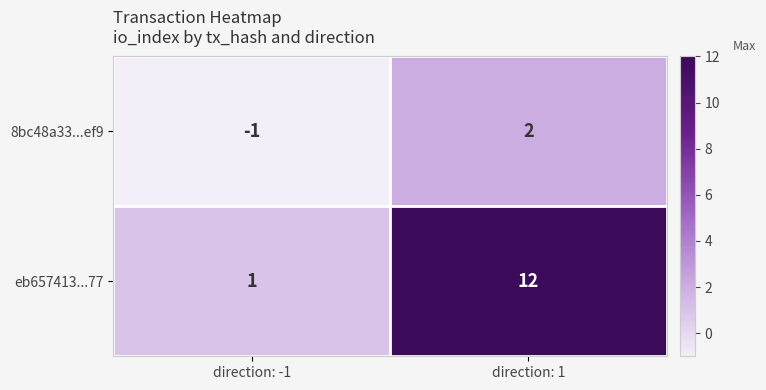

Reading left to right, transcribe all the data shown in this chart.

8bc48a33...ef9: -1	2
eb657413...77: 1	12